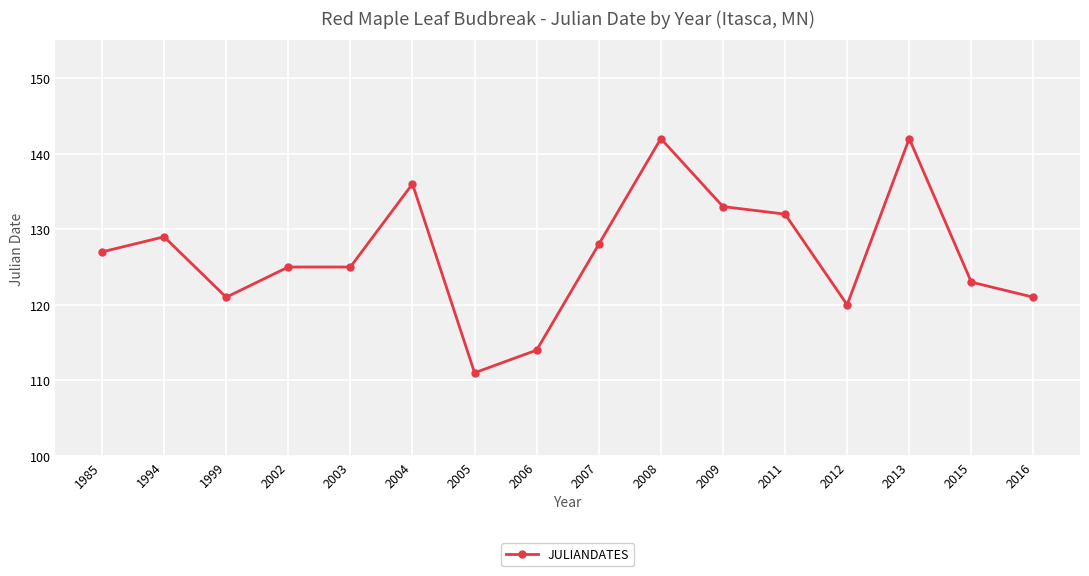

What is the ratio of the value at 1999 to the value at 2012?

1.0